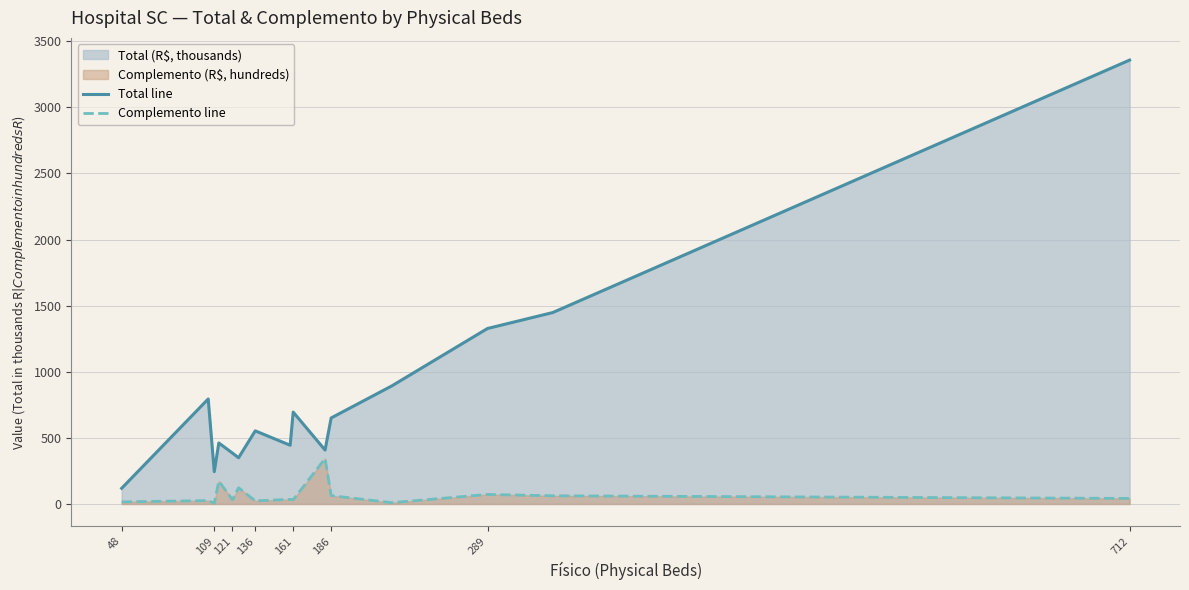

Does the chart have visible grid lines?

Yes